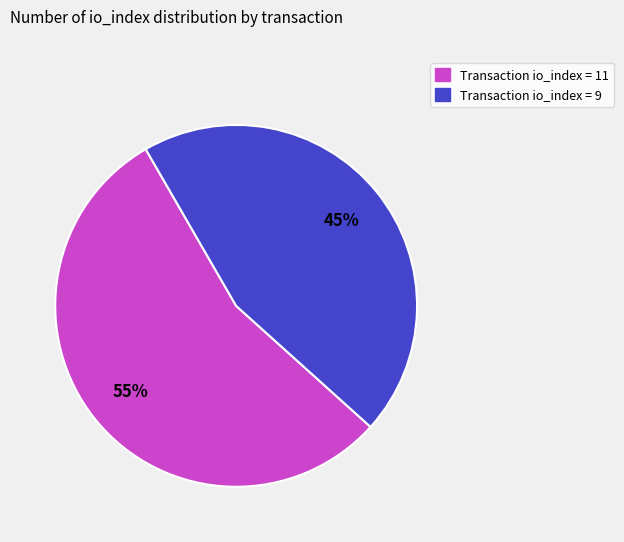

Rank the categories by value from lowest to highest.

Transaction io_index = 9, Transaction io_index = 11